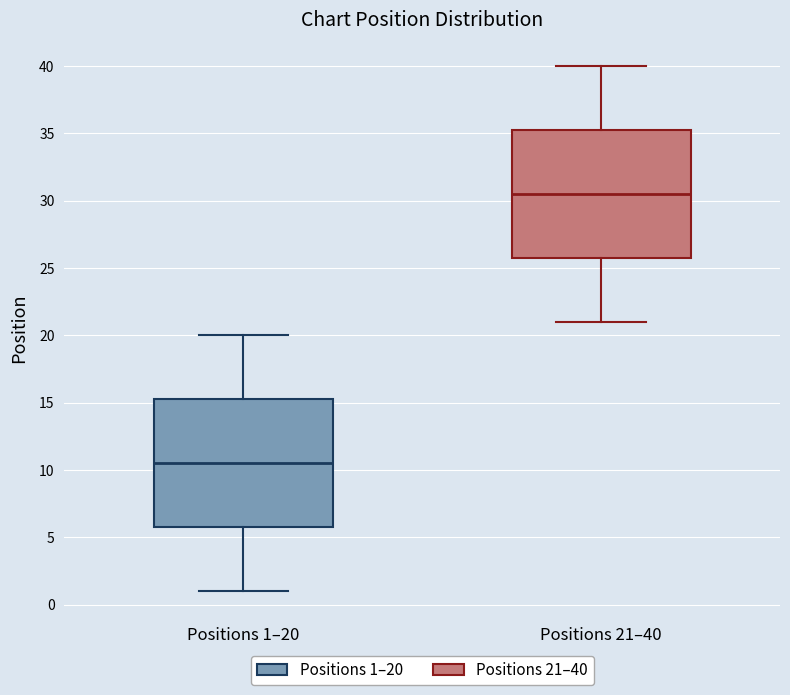

Reading left to right, transcribe this box plot: for each box, give where its median line is, the range the box spans, and where its two whiskers end, as read against the y-axis. The values are not printed on the chart, so give them approximately, as read against the axis.

Positions 1–20: median 10.5, box 6.0 to 15.5, whiskers 1.0 to 20.0
Positions 21–40: median 30.5, box 26.0 to 35.5, whiskers 21.0 to 40.0